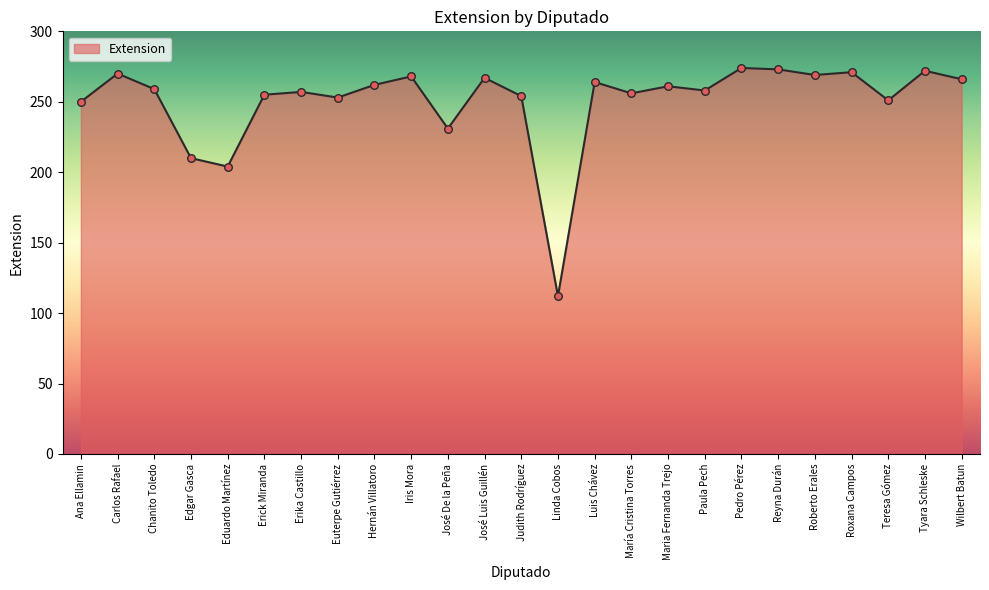

What is the change in value from Edgar Gasca to Erika Castillo?

+47